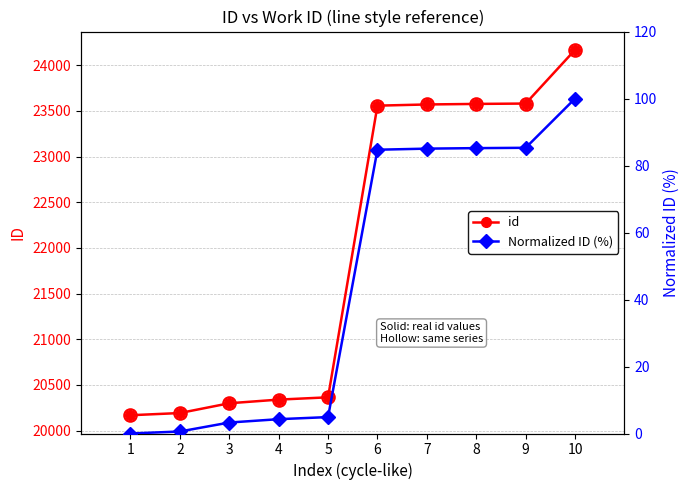

Which series changed the most between 7 and 10?

id